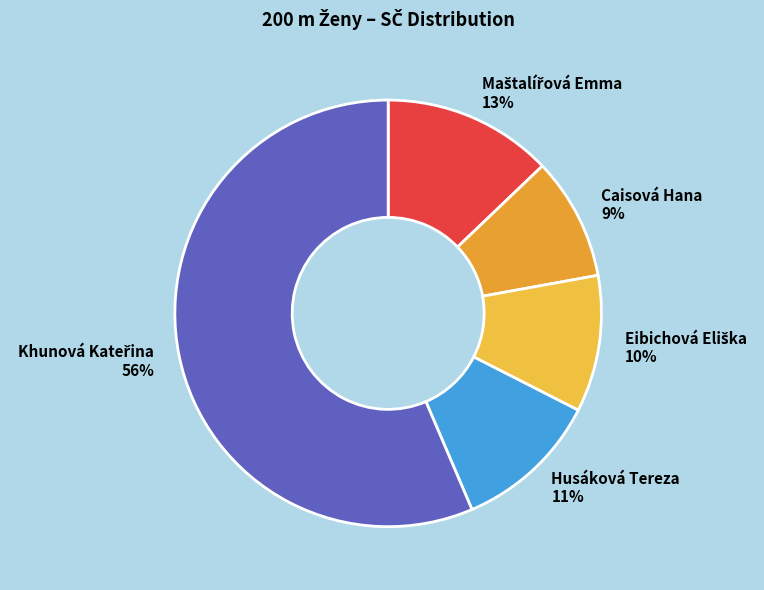

What percentage is the Husáková Tereza 11% slice, to the nearest percent?

11%